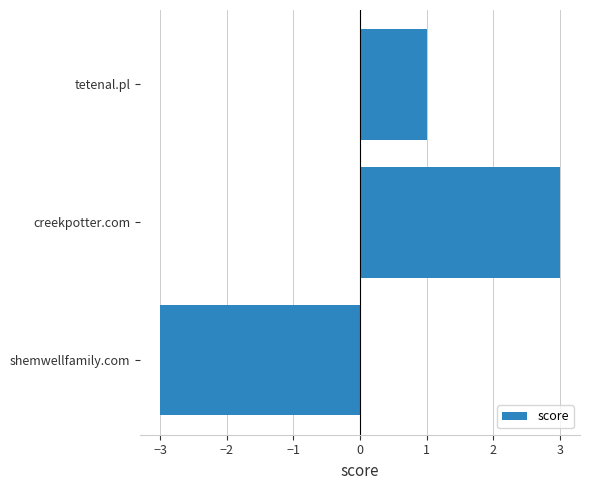

How many data points are less than 1?

1